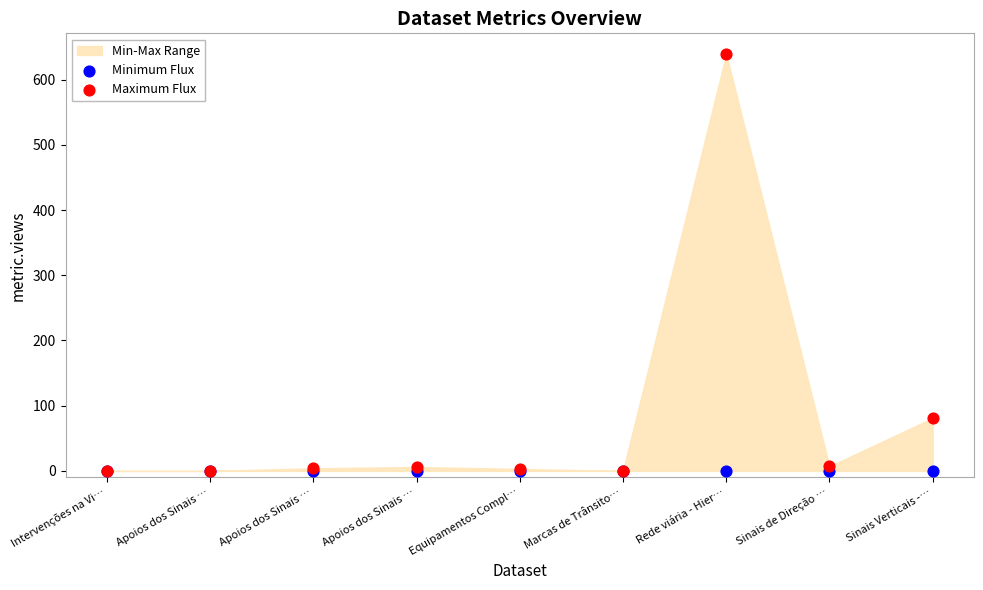

Across all series, what Y value is closest to 319?

81